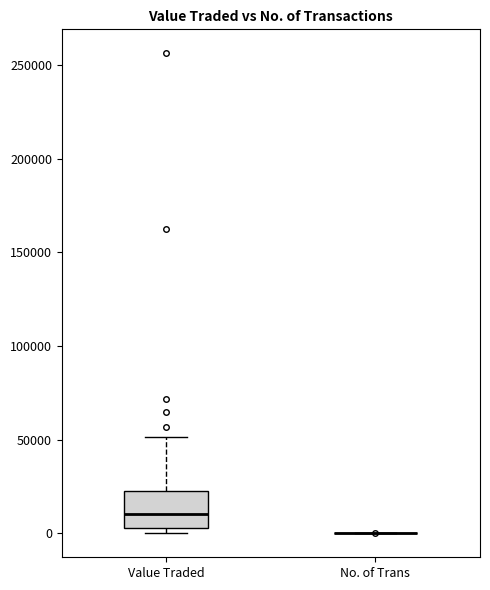

Comparing the boxes themselves (not the whiskers), which one is the tallest?

Value Traded